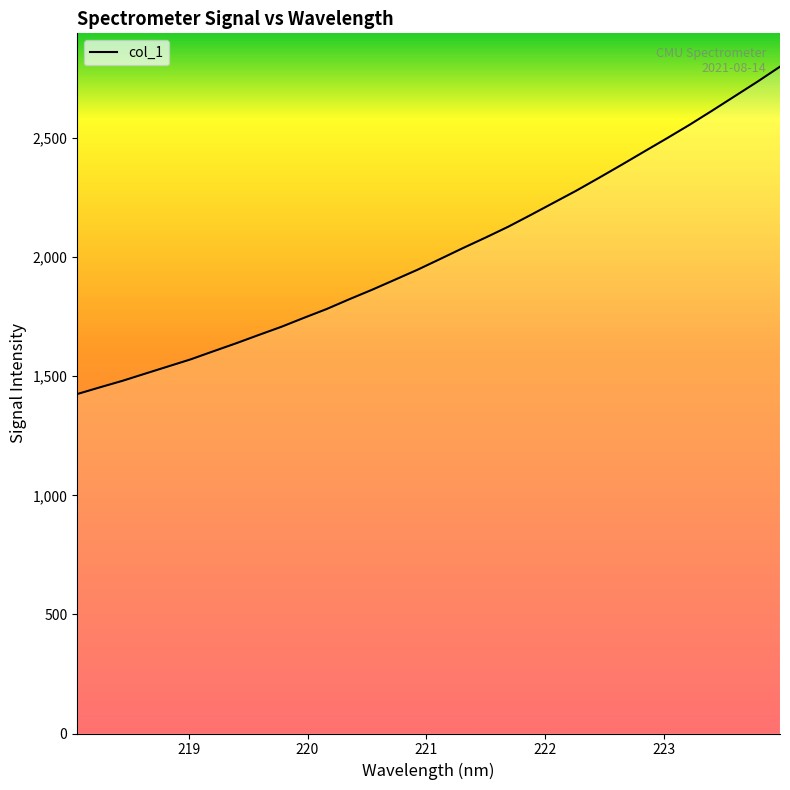

What is the greatest value displayed?

2799.8